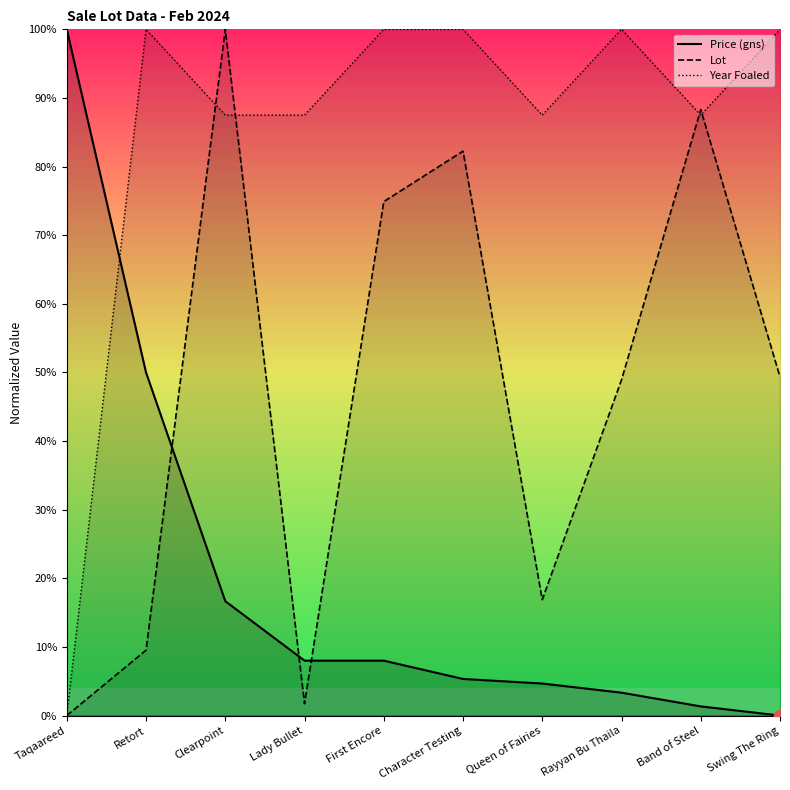

Which series has the largest Y range (max minus min)?

Price (gns)